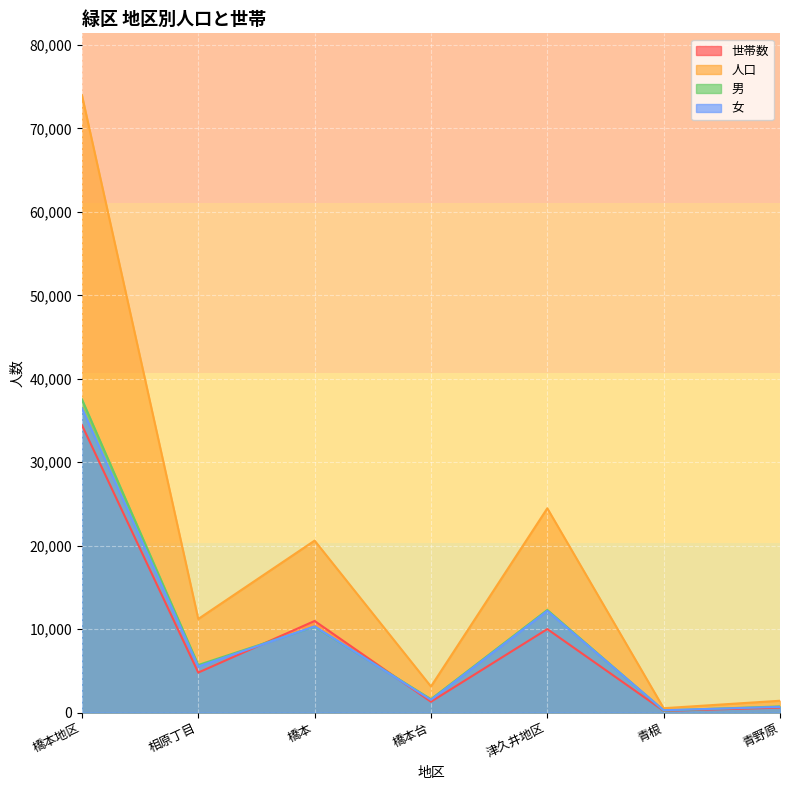

How many lines are shown in the chart?

4